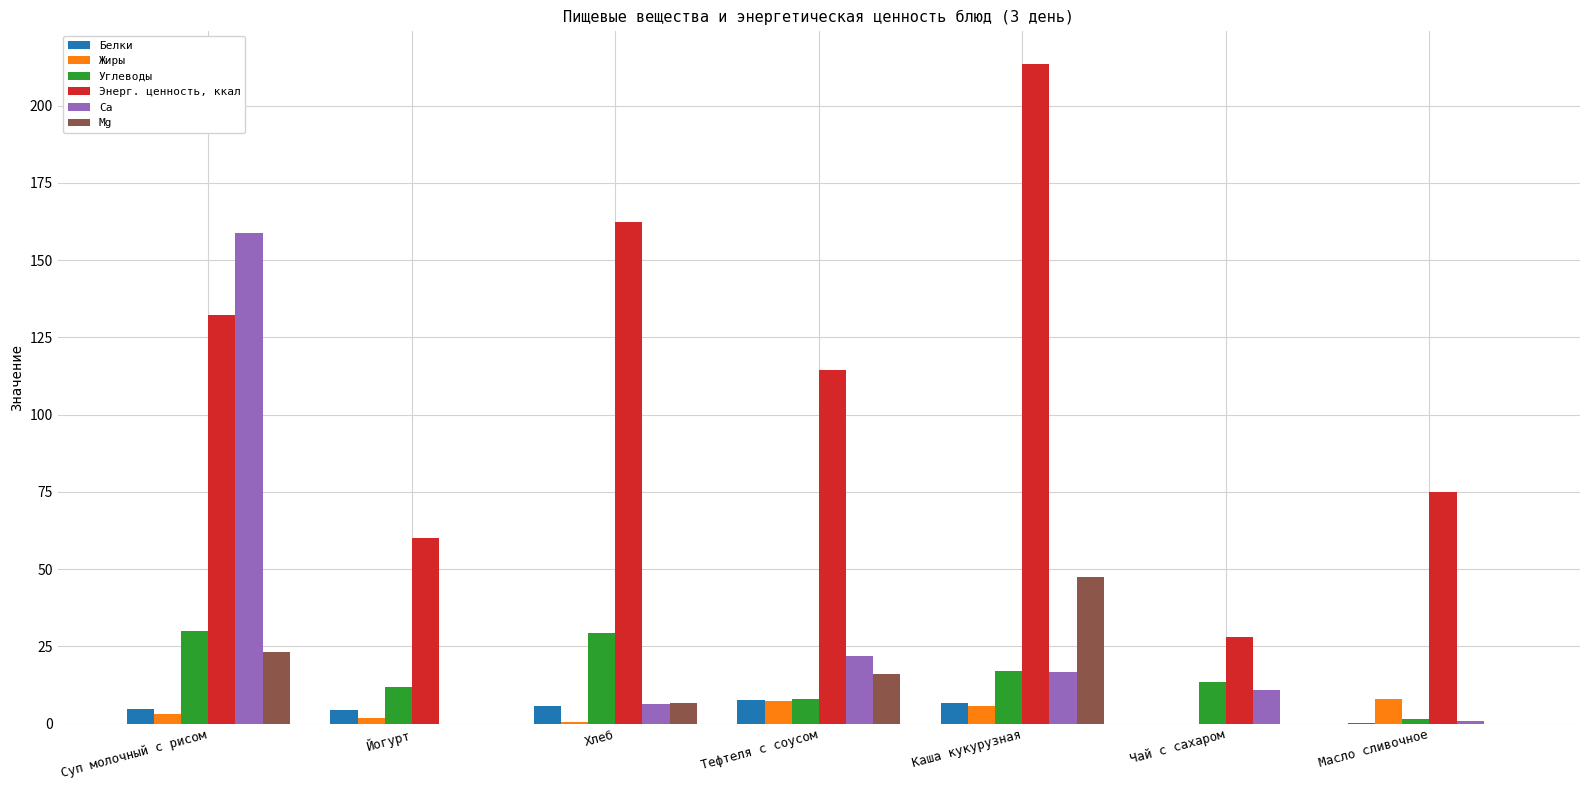

The Mg series shows 23.1 at Суп молочный с рисом. True or false?

True